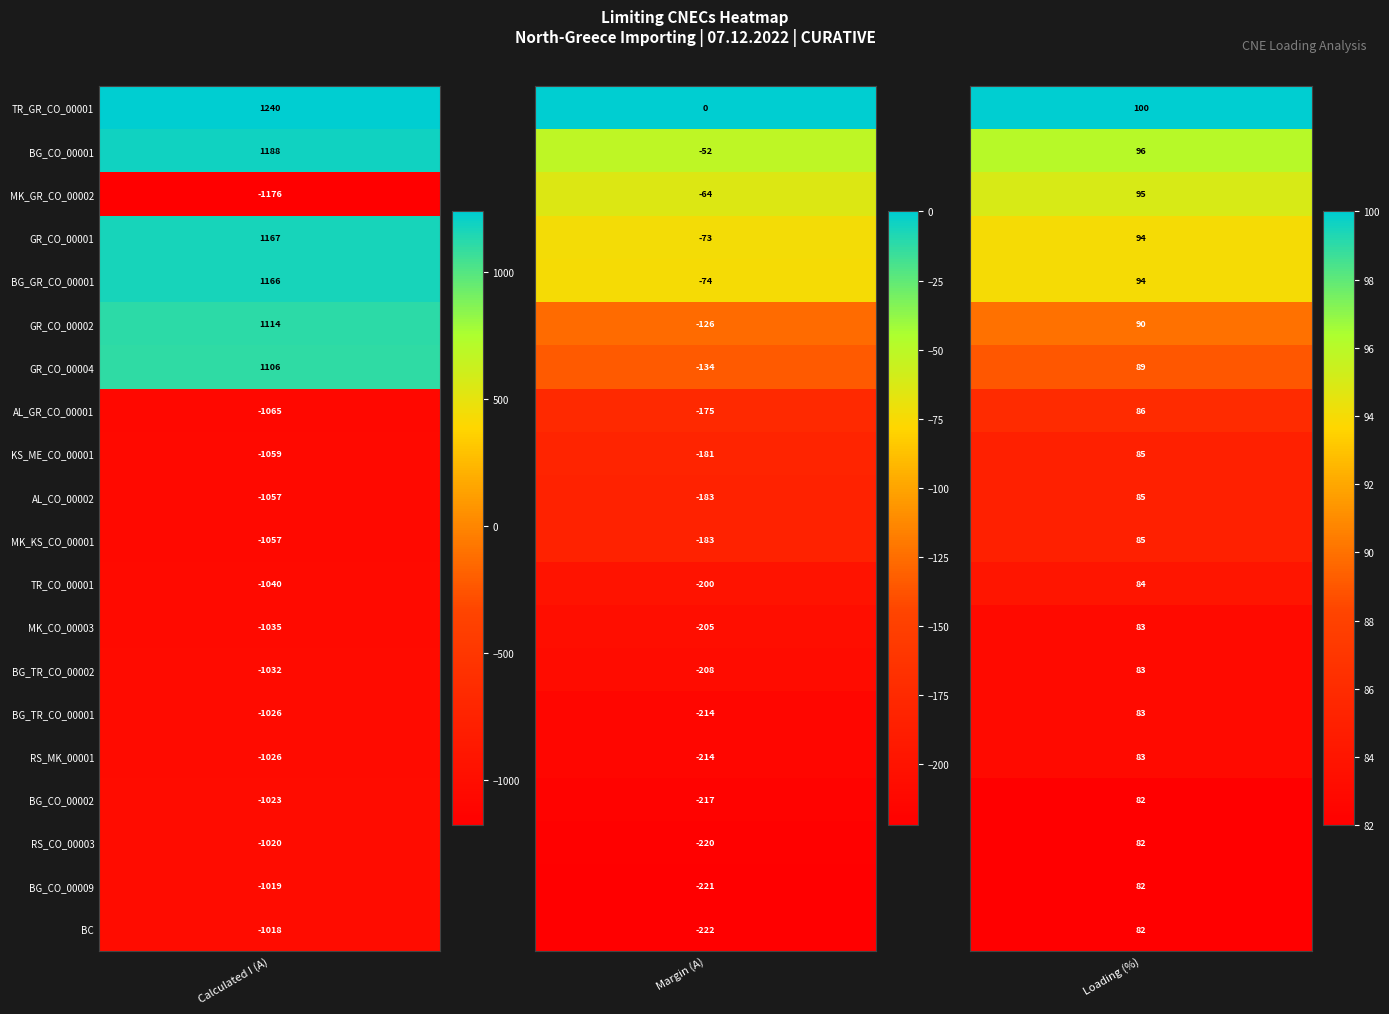

At which label is GR_CO_00001 closest to 547?

2